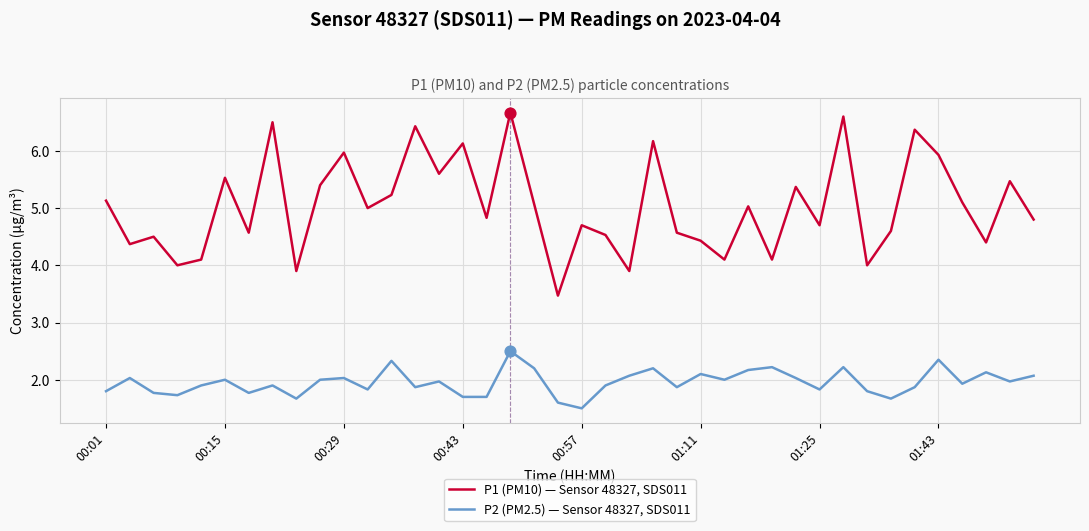

What are all the series names shown in the legend?

P1 (PM10) — Sensor 48327, SDS011, P2 (PM2.5) — Sensor 48327, SDS011